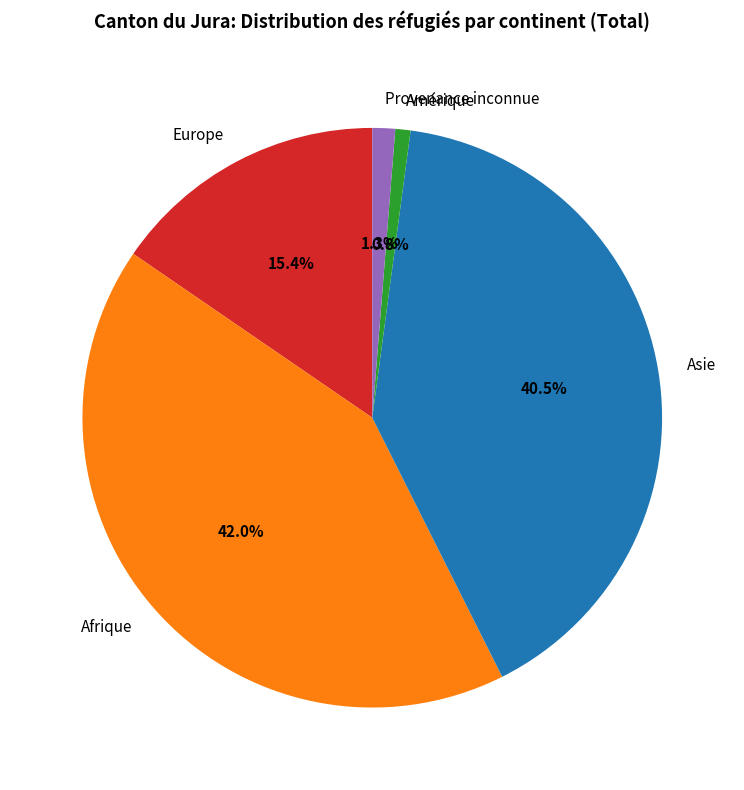

Is Asie the majority of the pie?

No